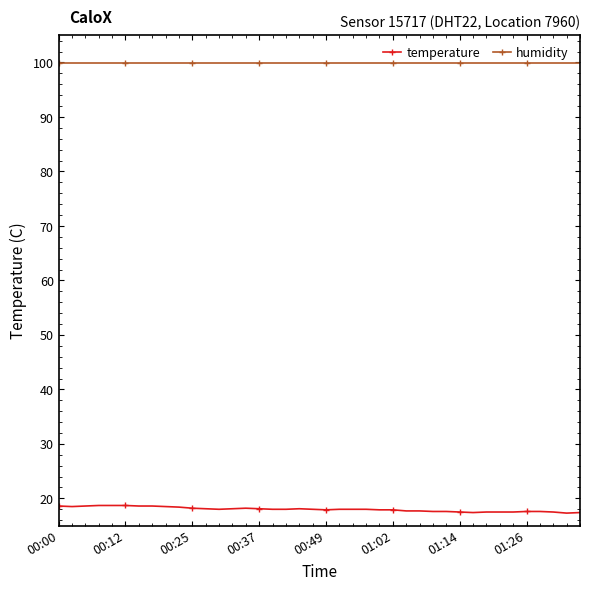

What is the sum of all temperature values?

719.8